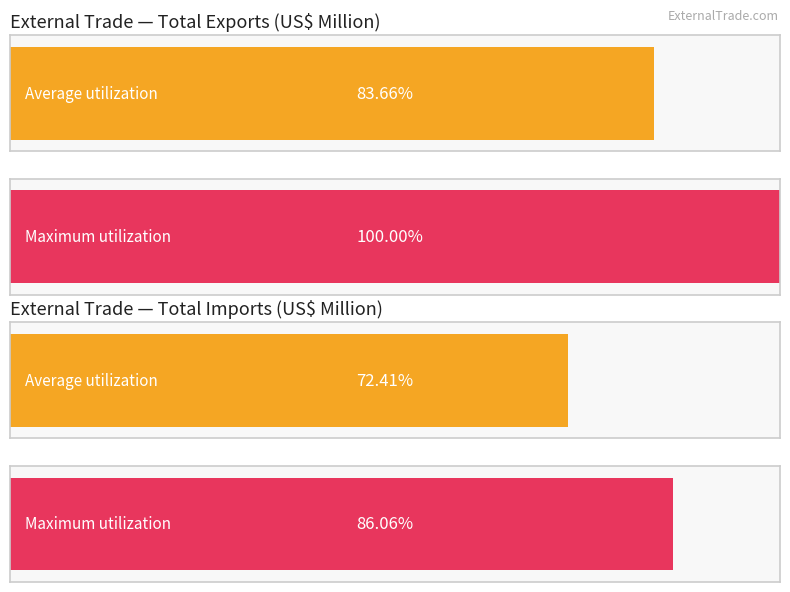

List the series in order of their overall mean, lowest first.

Total Imports, Total Exports